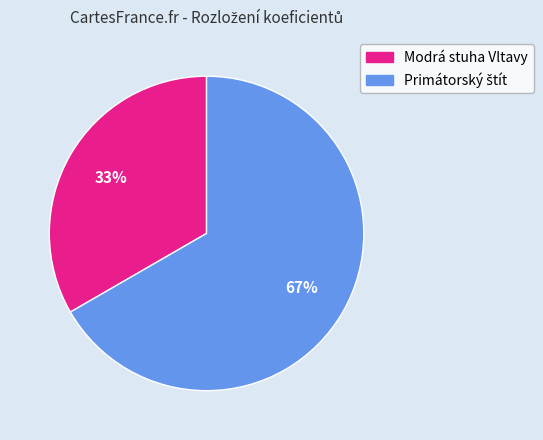

To the nearest percent, what is the average slice percentage?

50%